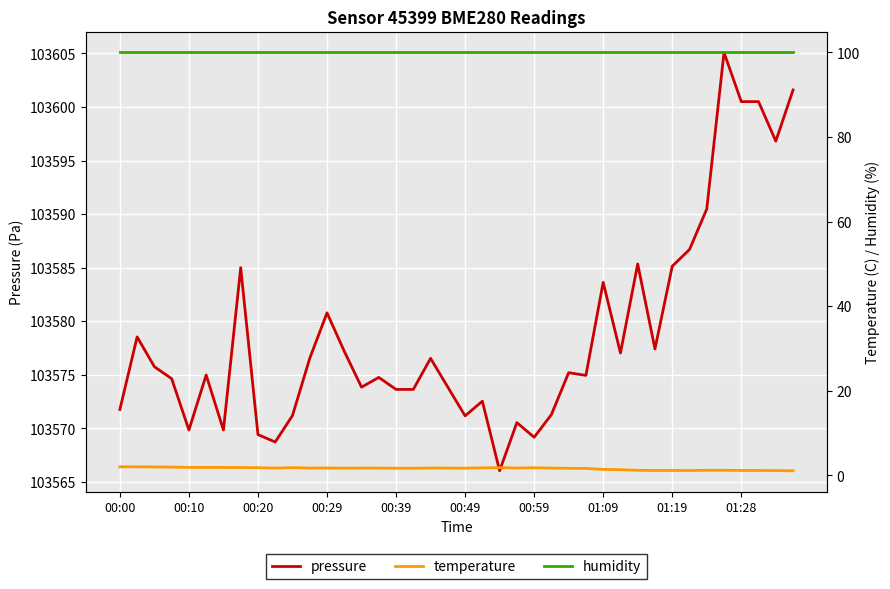

True or false: humidity and temperature cross at least once.

False